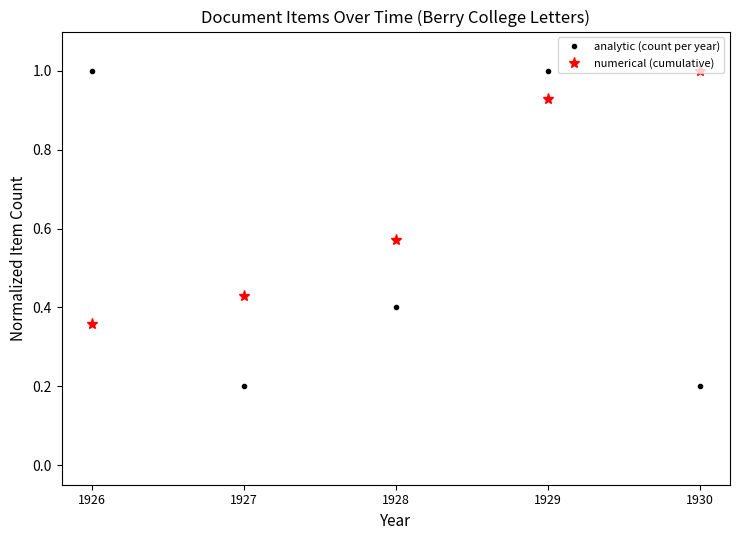

What is the sum of the numerical (cumulative) values at 1926 and 1930?

1.4